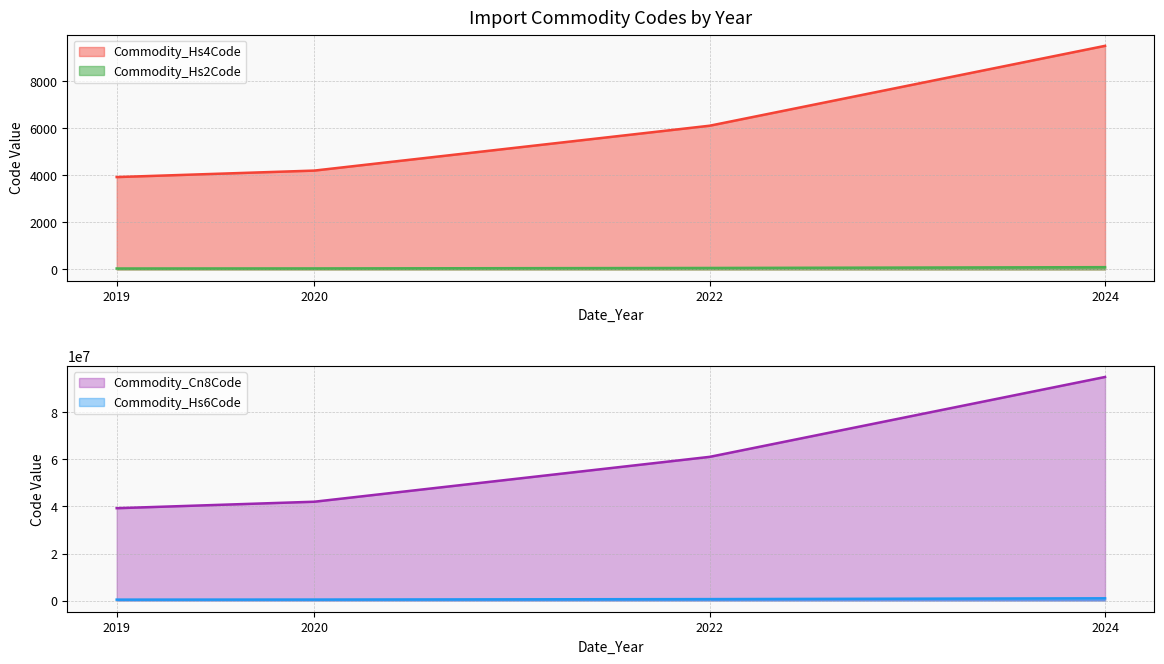

Reading left to right, transcribe all the data shown in this chart.

Commodity_Hs2Code: 2019=39	2020=42	2022=61	2024=95
Commodity_Hs4Code: 2019=3926	2020=4202	2022=6110	2024=9506
Commodity_Hs6Code: 2019=392620	2020=420231	2022=611030	2024=950639
Commodity_Cn8Code: 2019=39262000	2020=42023100	2022=61103099	2024=95063990